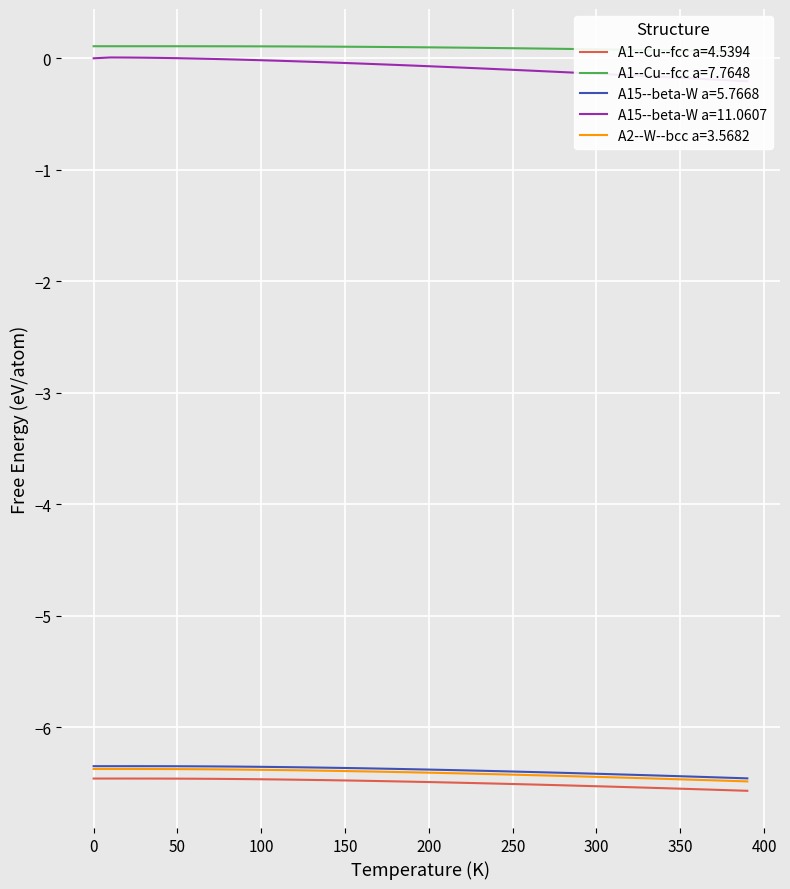

What is the highest value of the A2--W--bcc a=3.5682 series?

-6.4